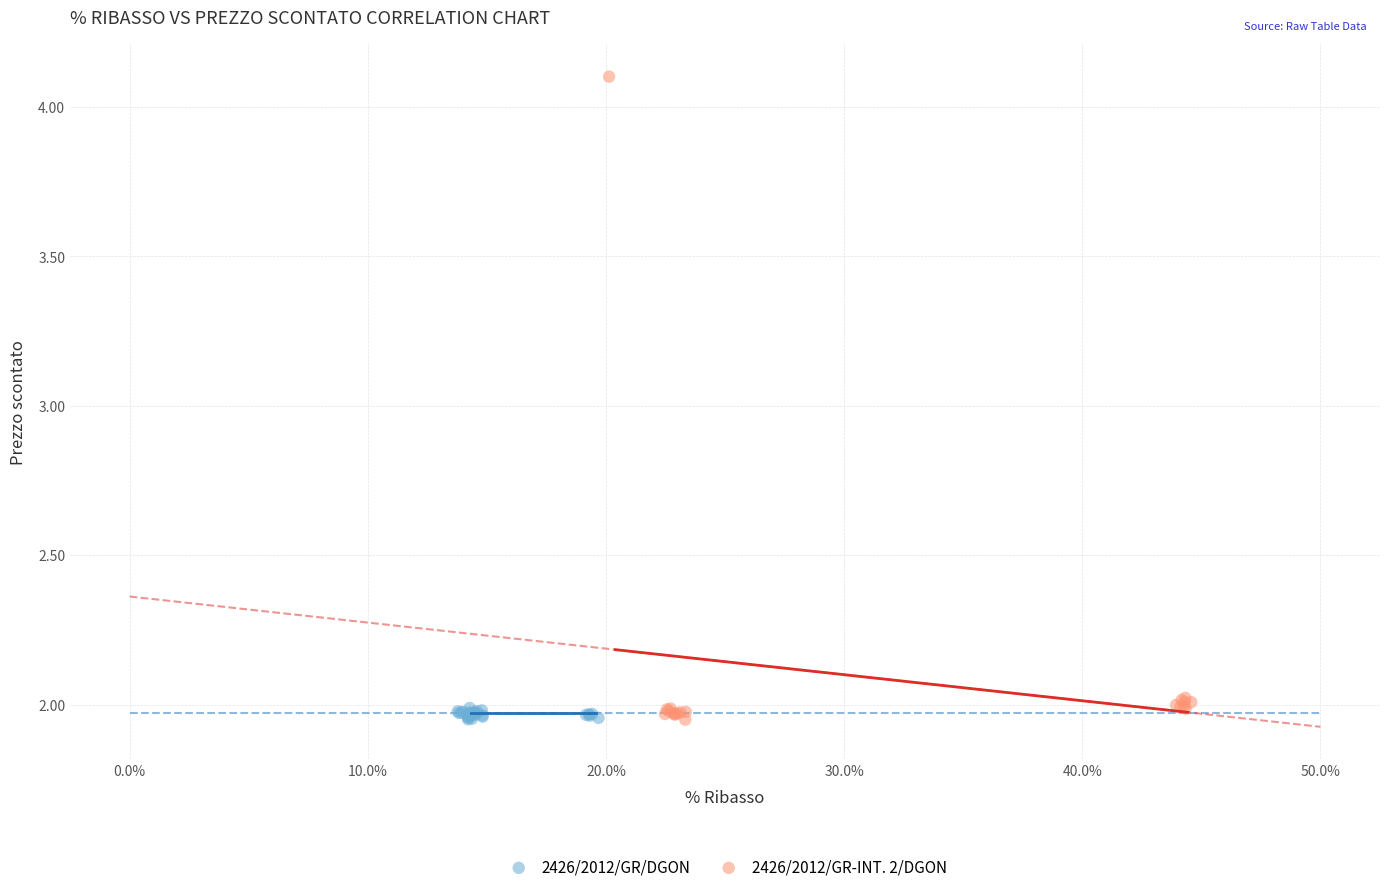

Which series has the widest spread of Y values?

2426/2012/GR-INT. 2/DGON